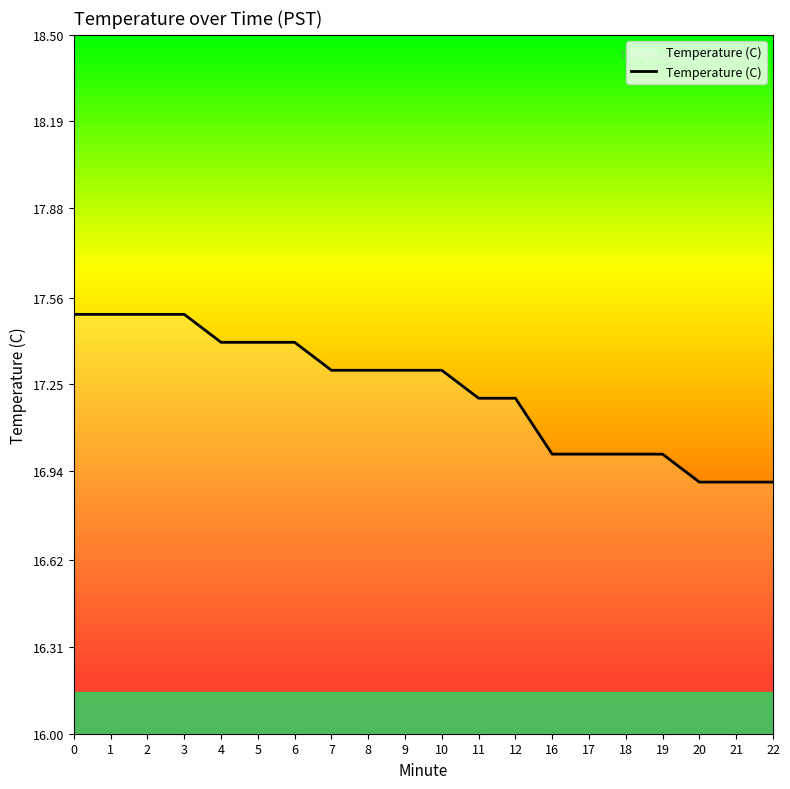

What is the minimum value shown in the chart?

16.9